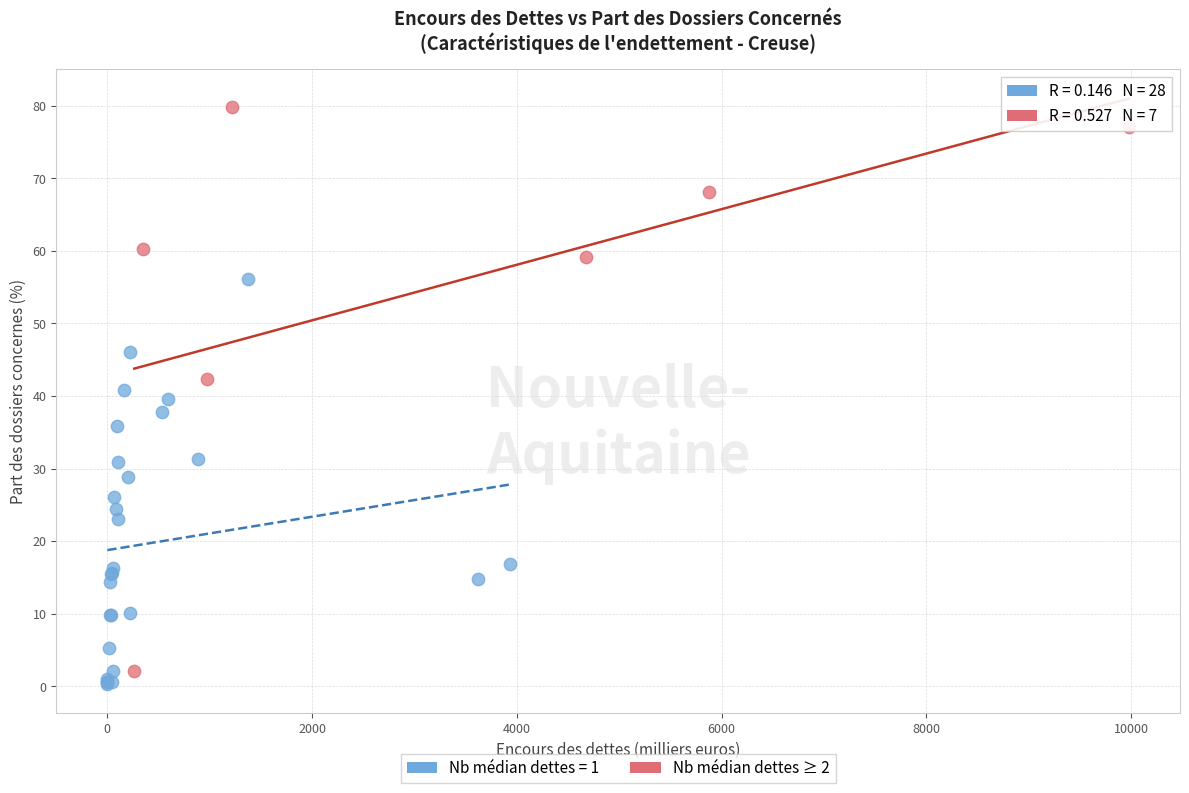

Which series has the largest Y range (max minus min)?

Nb médian dettes ≥ 2